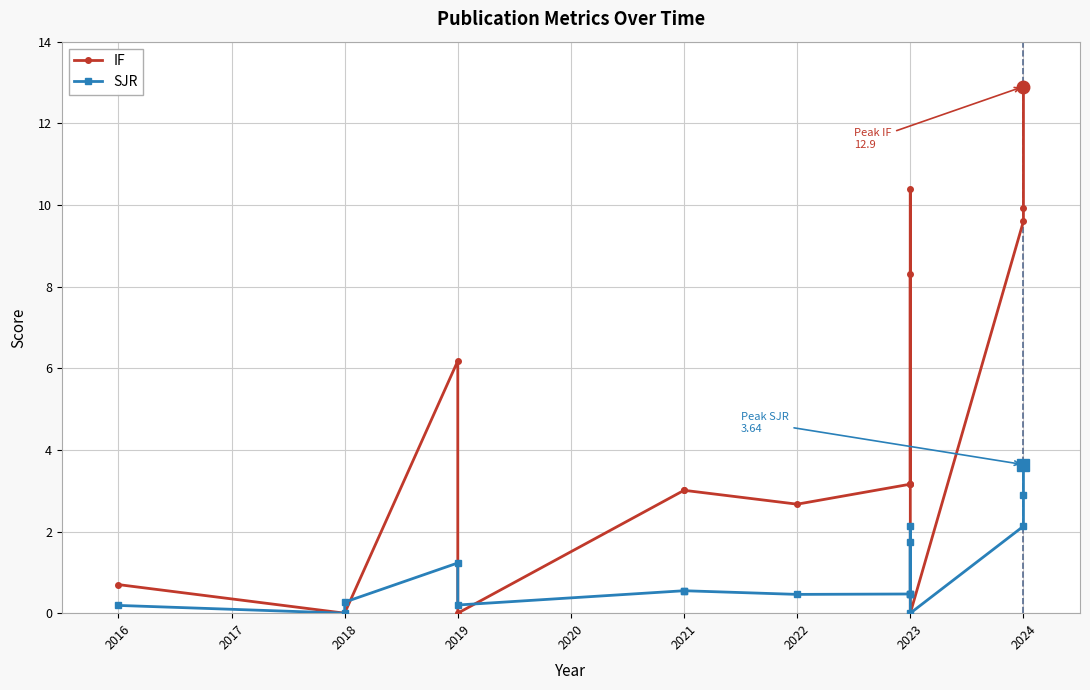

What is the difference between the maximum and minimum values in the SJR series?

3.6